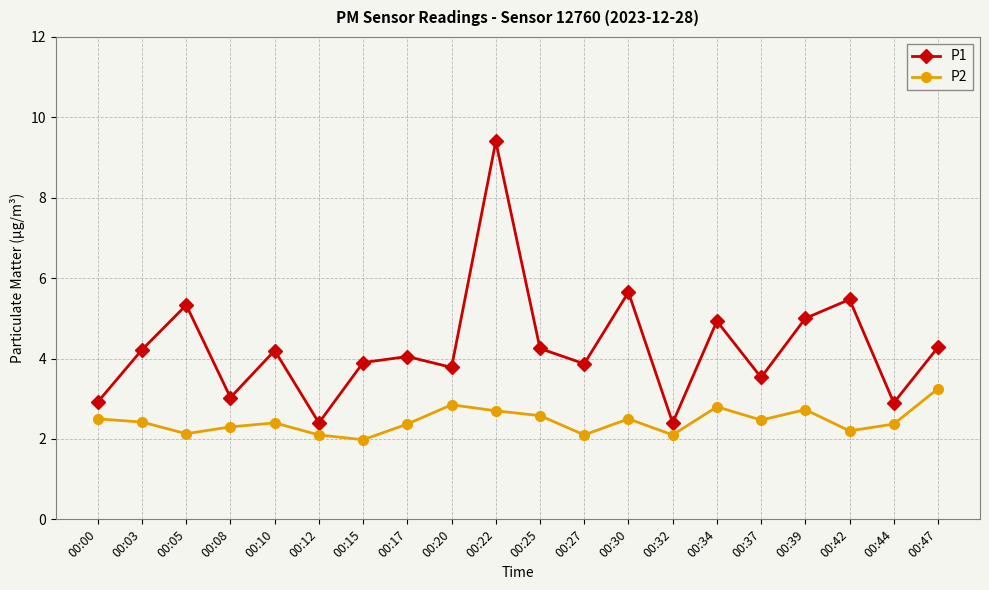

True or false: P1 has more than 2 points higher than both neighbors.

True